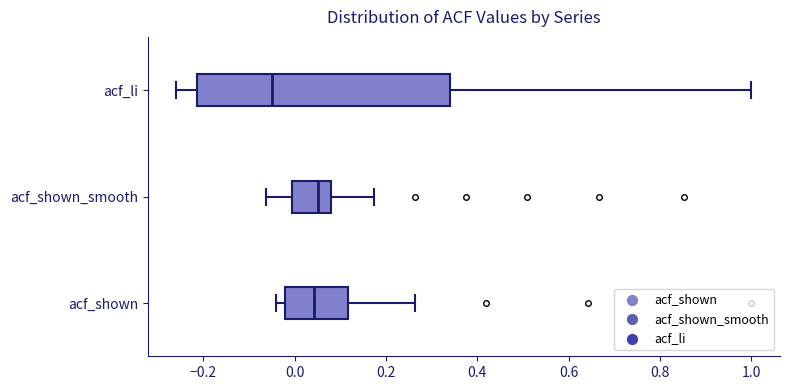

Reading bottom to top, transcribe this box plot: for each box, give where its median line is, the range the box spans, and where its two whiskers end, as read against the x-axis. The values are not printed on the chart, so give them approximately, as read against the axis.

acf_shown: median 0.04, box -0.02 to 0.12, whiskers -0.04 to 0.26
acf_shown_smooth: median 0.06, box 0.00 to 0.08, whiskers -0.06 to 0.18
acf_li: median -0.06, box -0.22 to 0.34, whiskers -0.26 to 1.00